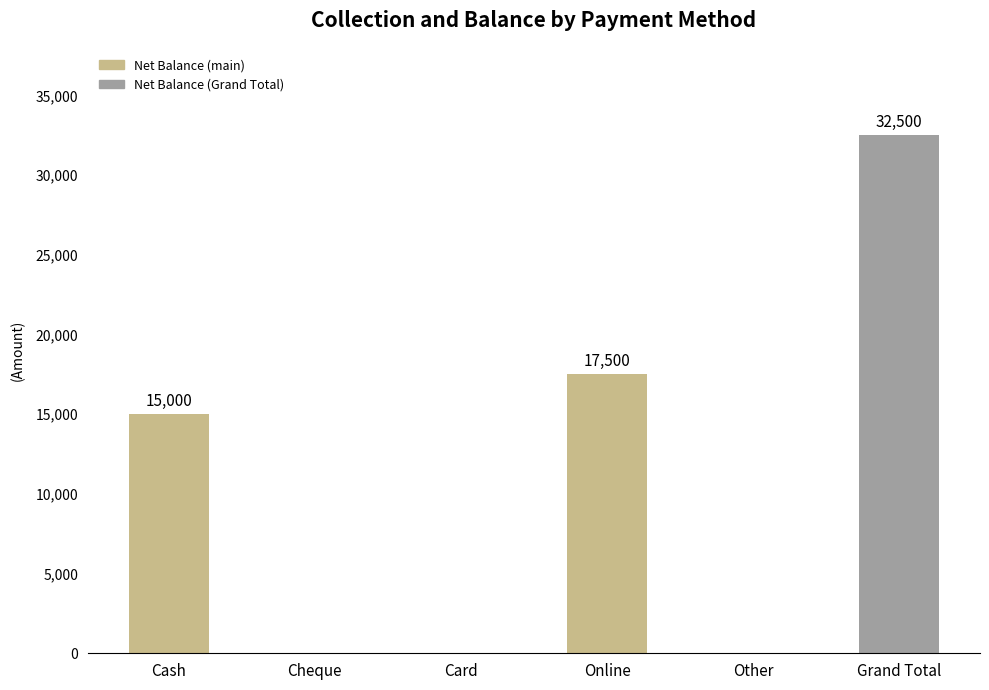

Is it true that the value at Other is 0?

True